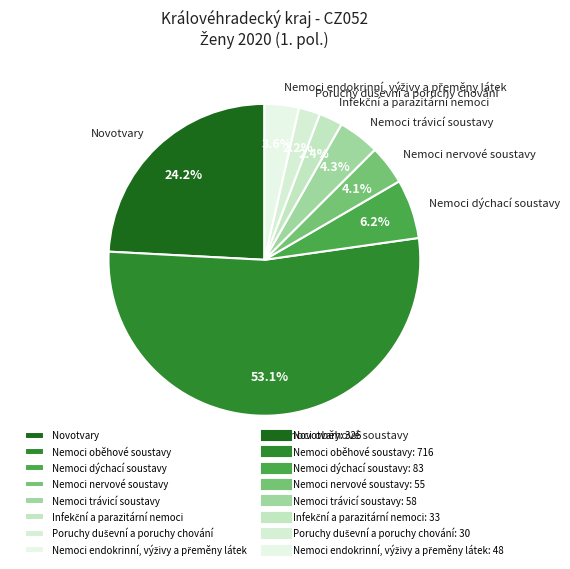

Which category accounts for the majority?

Nemoci oběhové soustavy